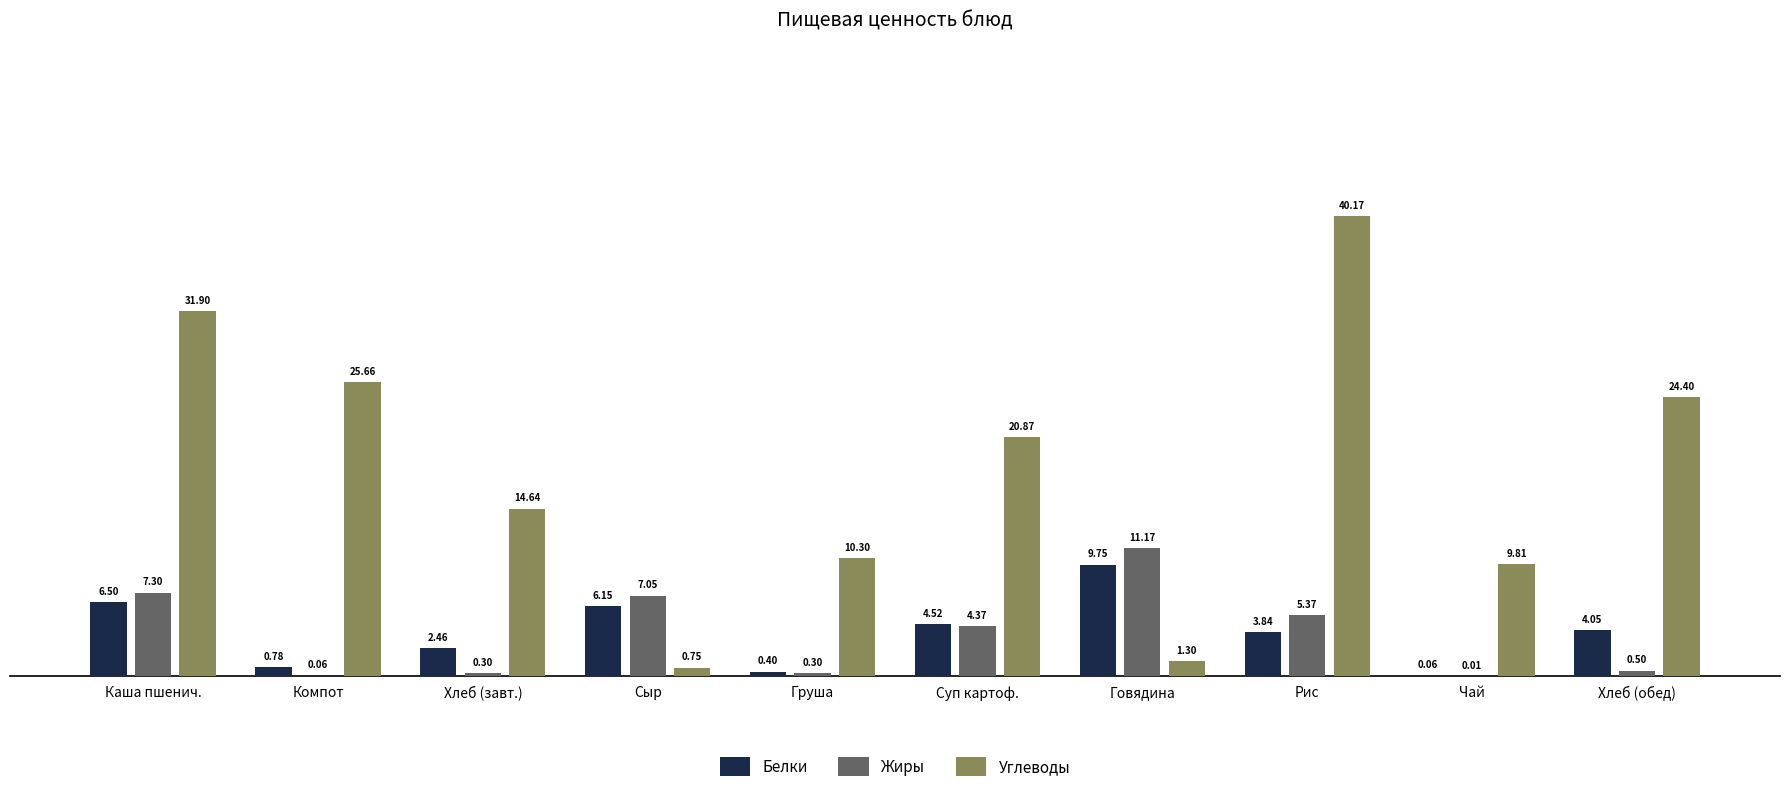

At which label is Углеводы closest to 20?

Суп картоф.